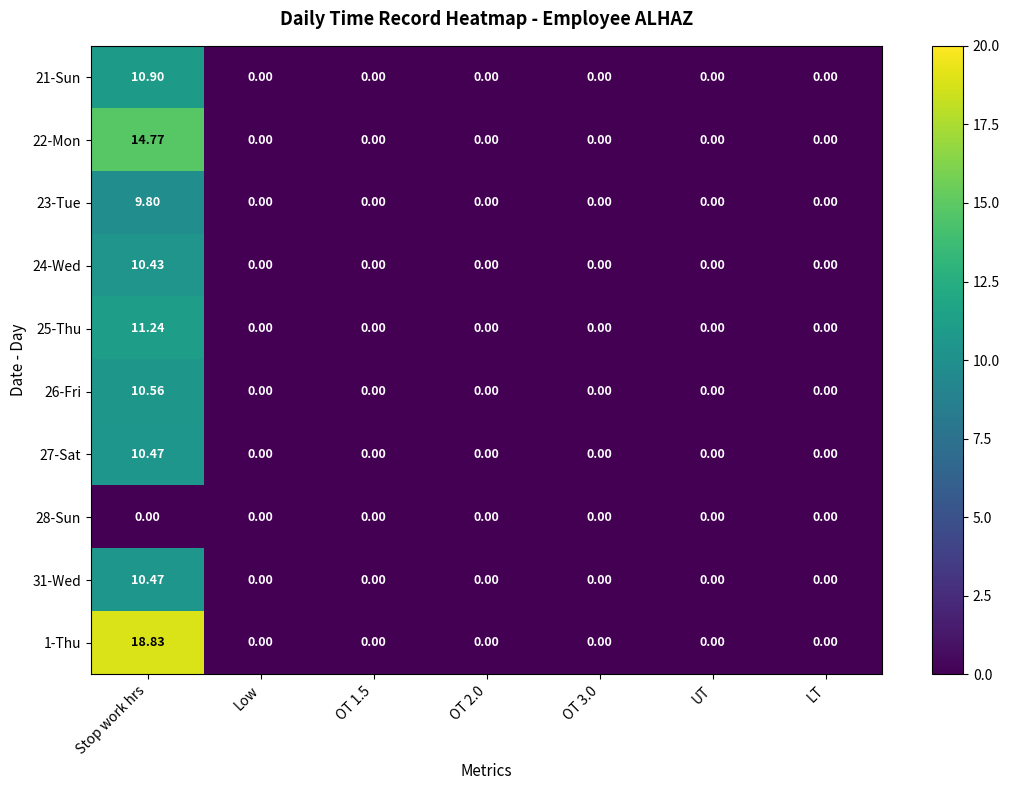

At which label does 26-Fri reach its peak?

Stop work hrs